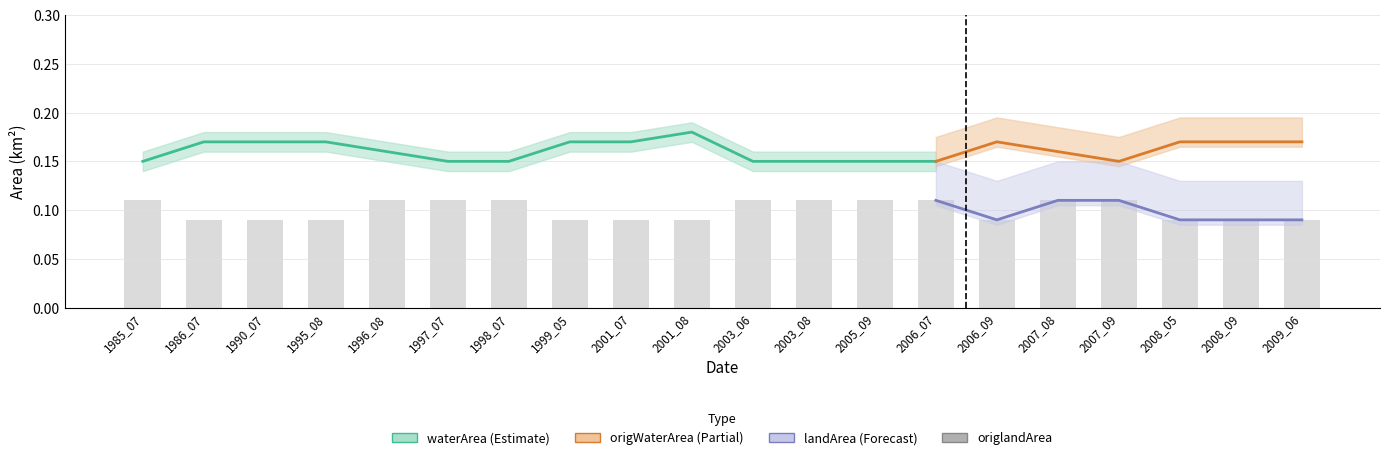

Does the chart contain stacked bars?

No